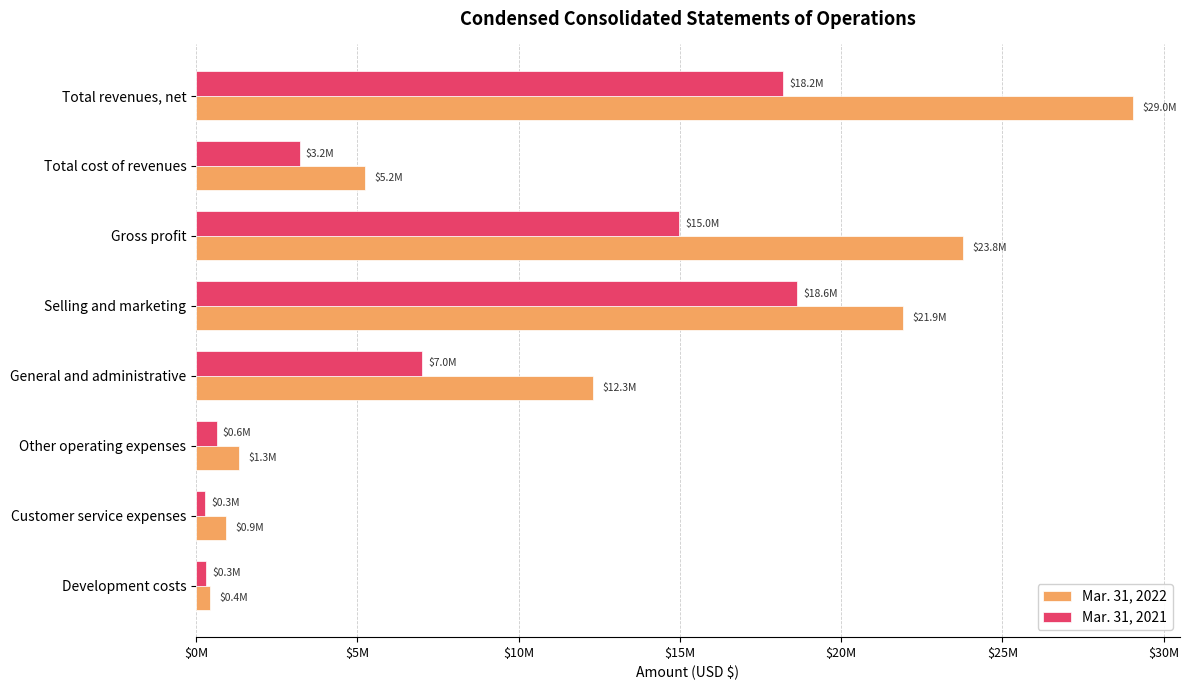

Which series has the largest total across all categories?

Mar. 31, 2022